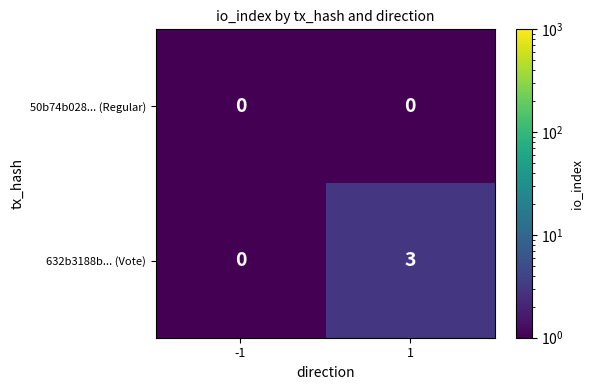

What is the minimum value shown in the chart?

0